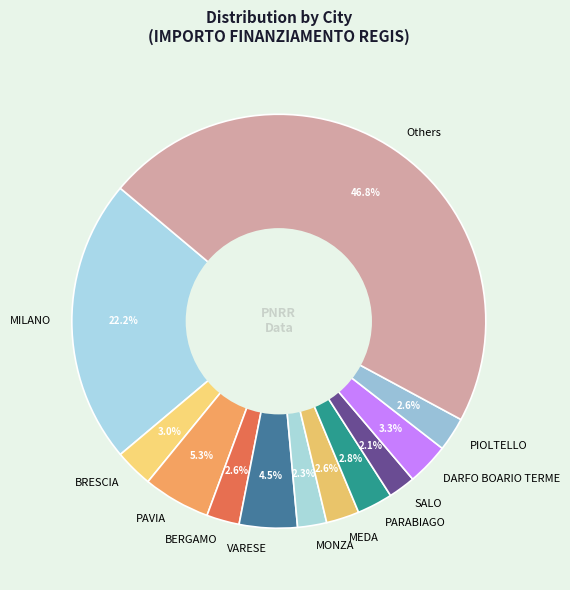

Is there a majority slice in this chart?

No